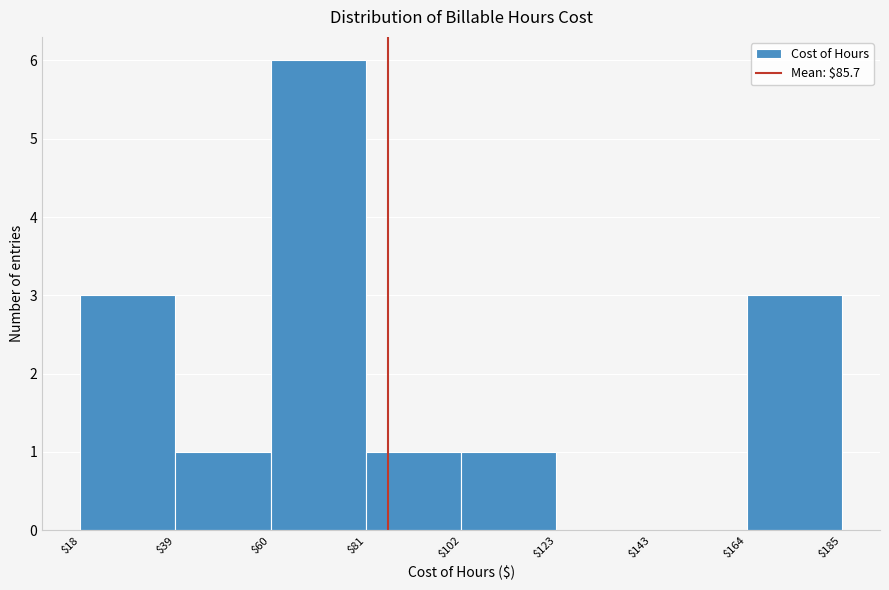

Reading left to right, transcribe this chart: for each bar, give the range it covers on the x-axis and its height. The values are not printed on the chart, so give them approximately, as read against the axis.

$18 to $39: 3
$39 to $60: 1
$60 to $81: 6
$81 to $102: 1
$102 to $123: 1
$123 to $143: 0
$143 to $164: 0
$164 to $185: 3